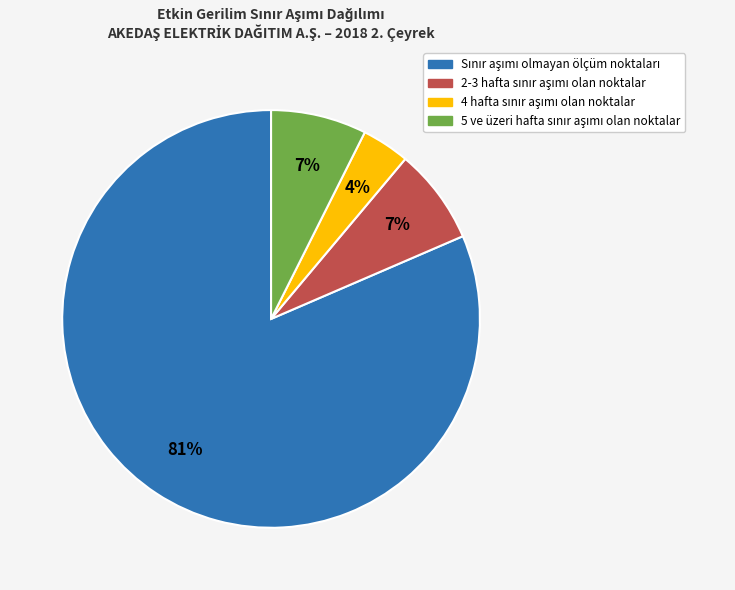

Is there any slice that represents more than half of the pie?

Yes